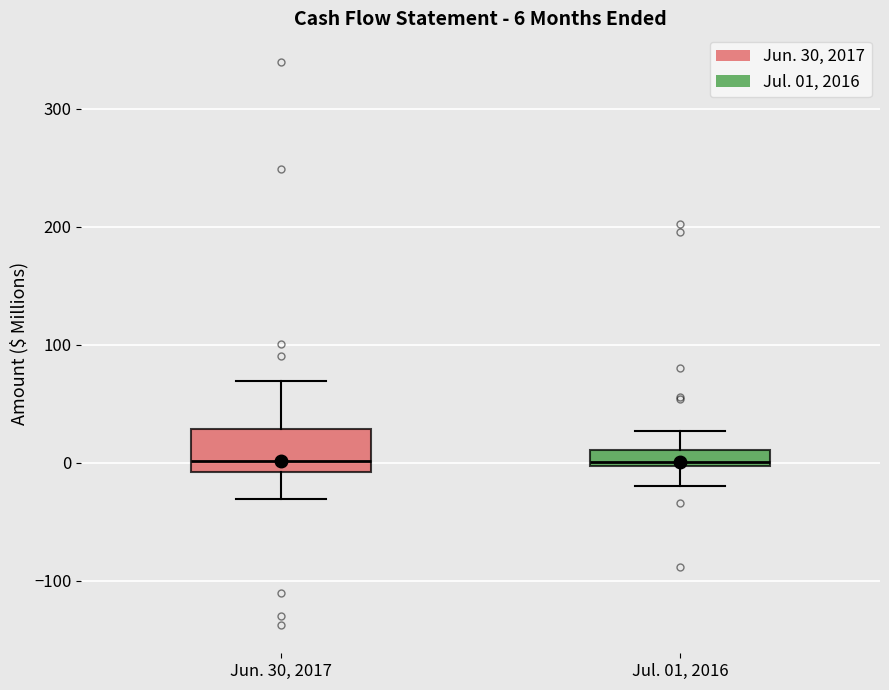

Comparing the boxes themselves (not the whiskers), which one is the tallest?

Jun. 30, 2017